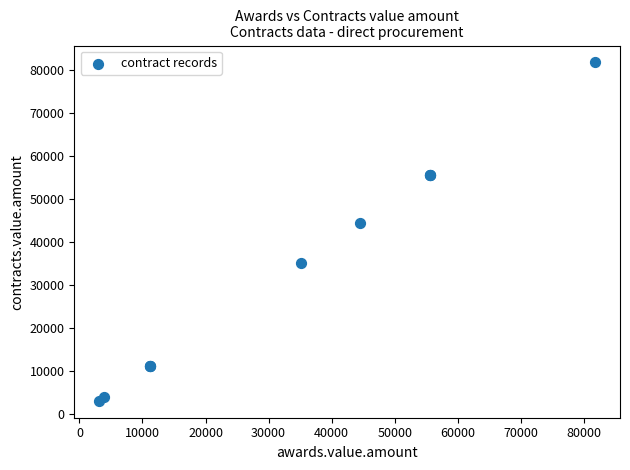

What Y value in the scatter plot is closest to 42456?

44520.0